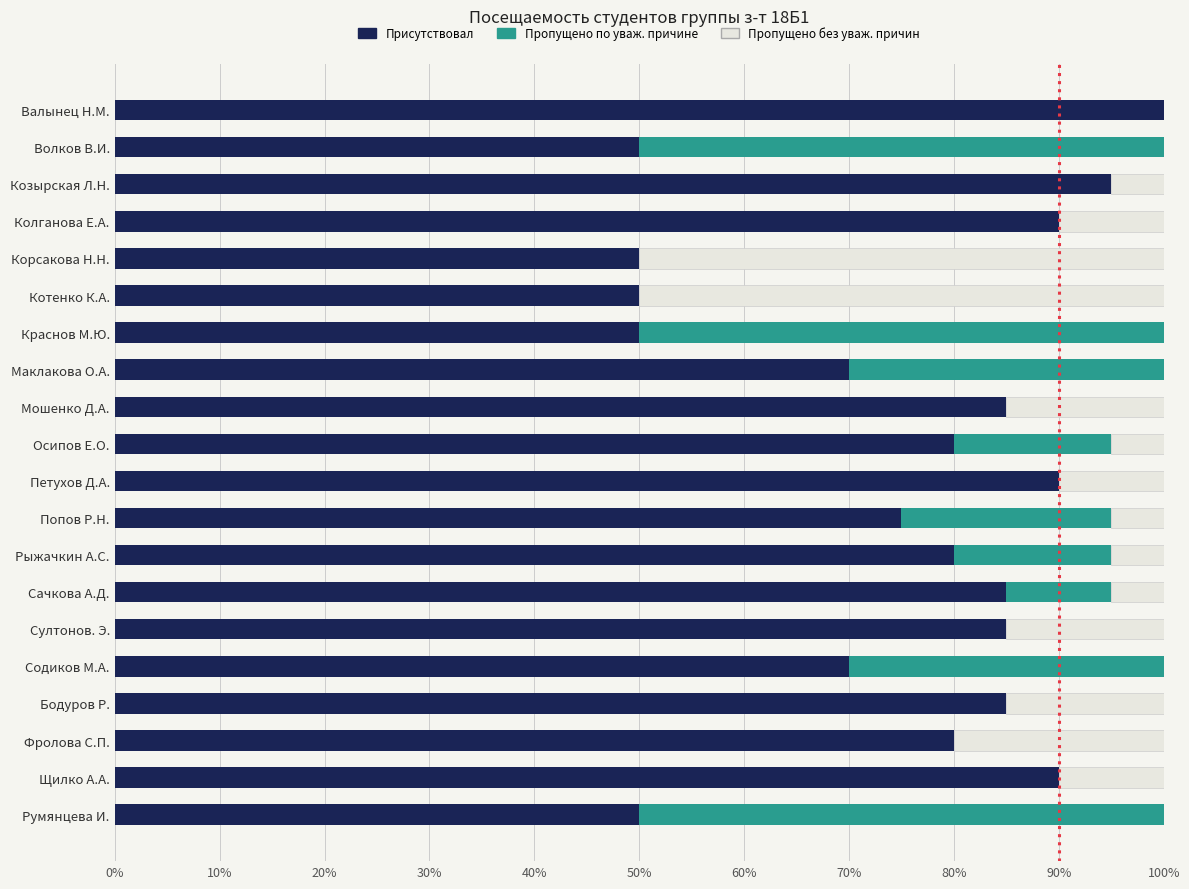

What is the approximate value of Присутствовал at Сачкова А.Д.?

85